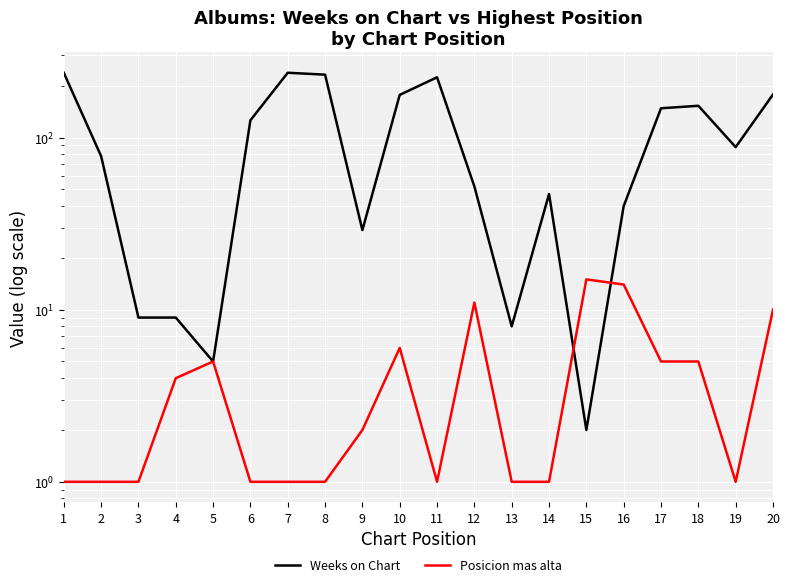

How many series are shown in this chart?

2